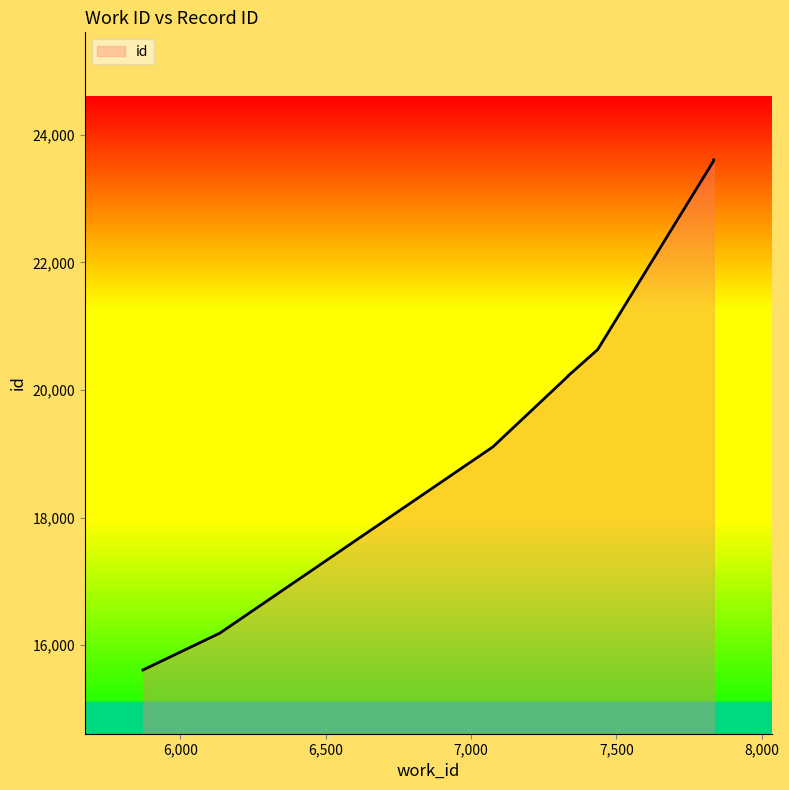

Reading left to right, list all the values displayed in this chart.

15611	16187	19107	20221	20224	20225	20625	20626	23591	23606